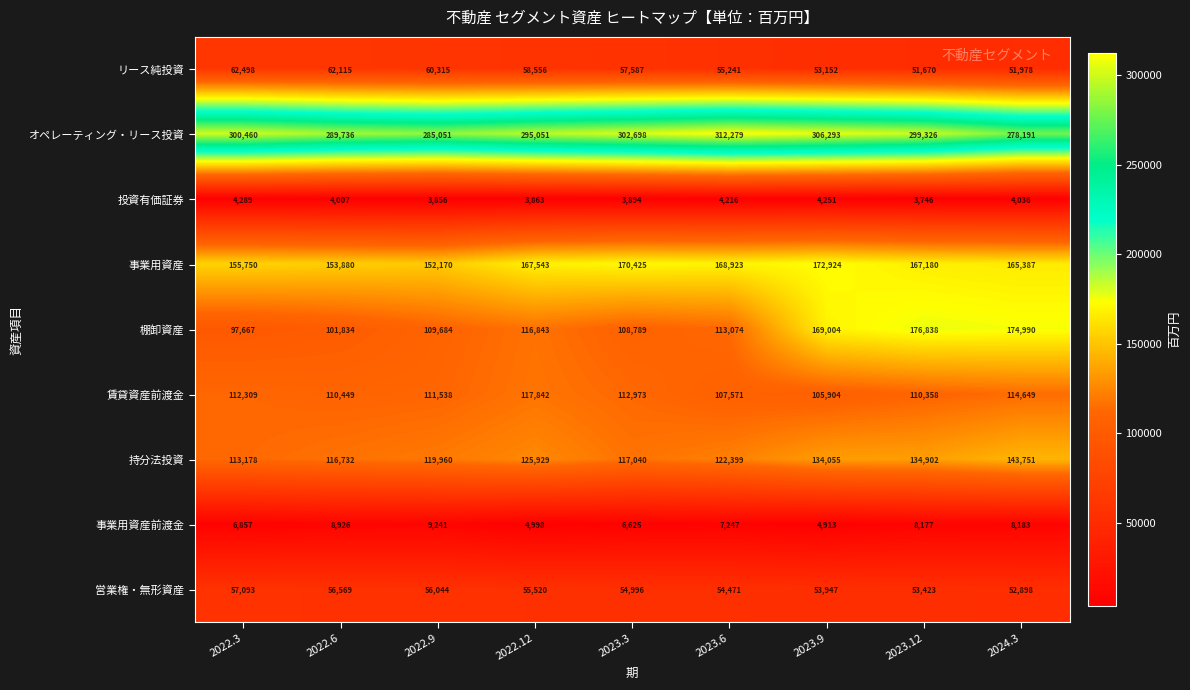

The value of オペレーティング・リース投資 at 2022.3 is 300460. True or false?

True